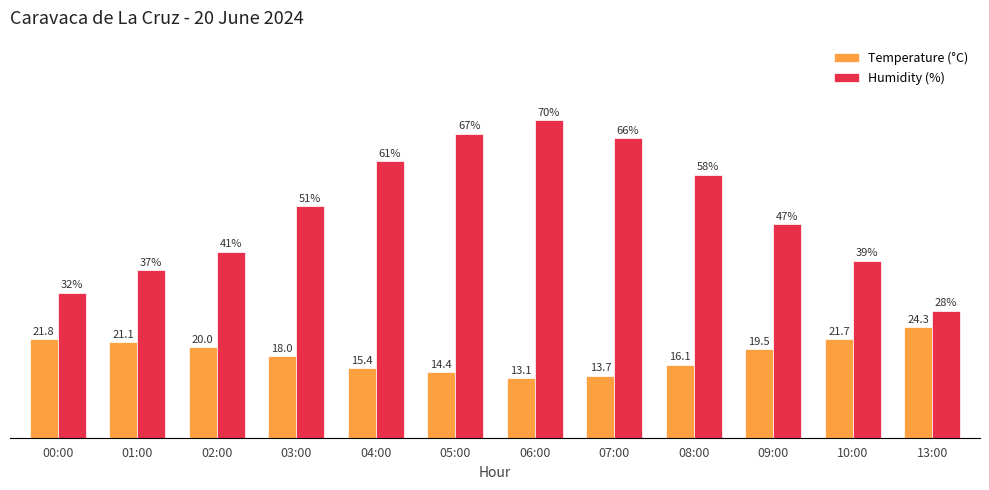

Is the value of Humidity (%) at 06:00 greater than the value of Temperature (°C) at 02:00?

Yes